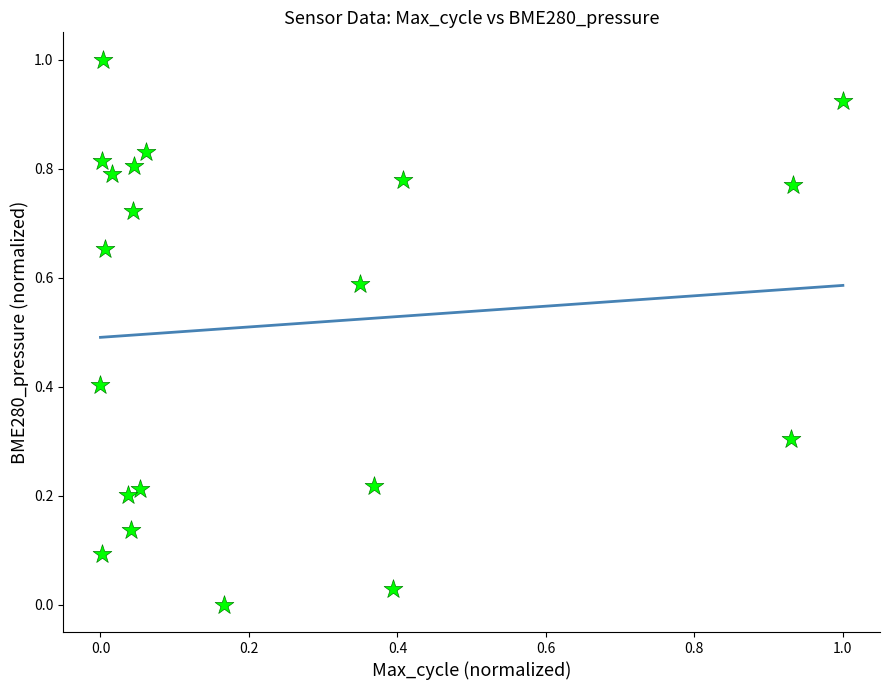

What is the range of X values (max minus min)?

1.0